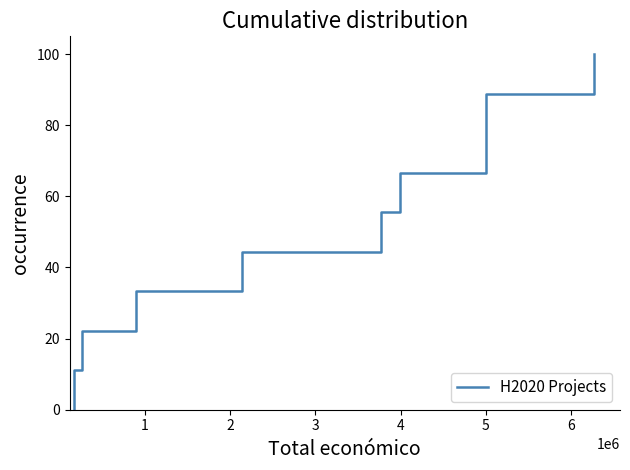

What is the difference between the maximum and minimum values?

100.0